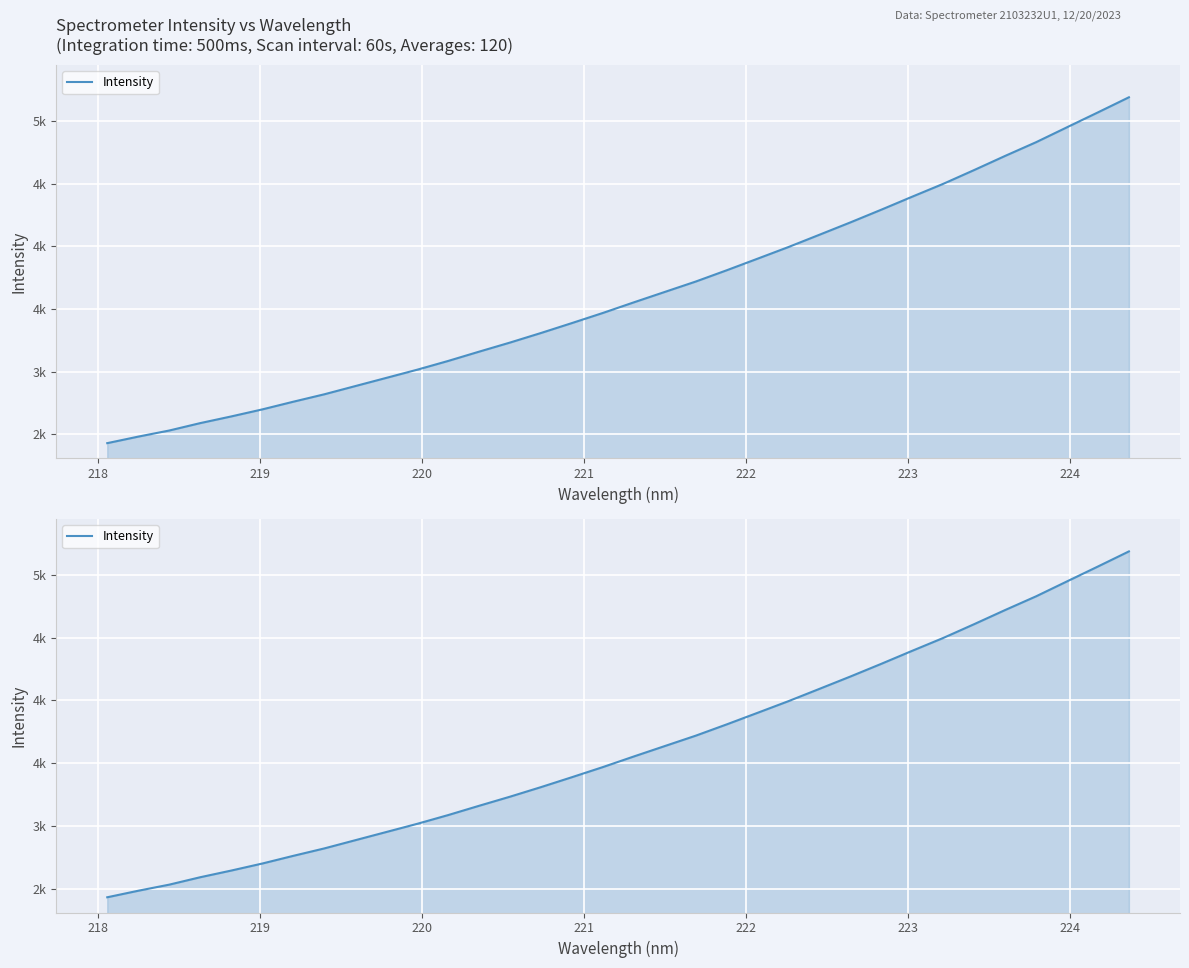

What is the value of the 22nd point from the left?

3902.1